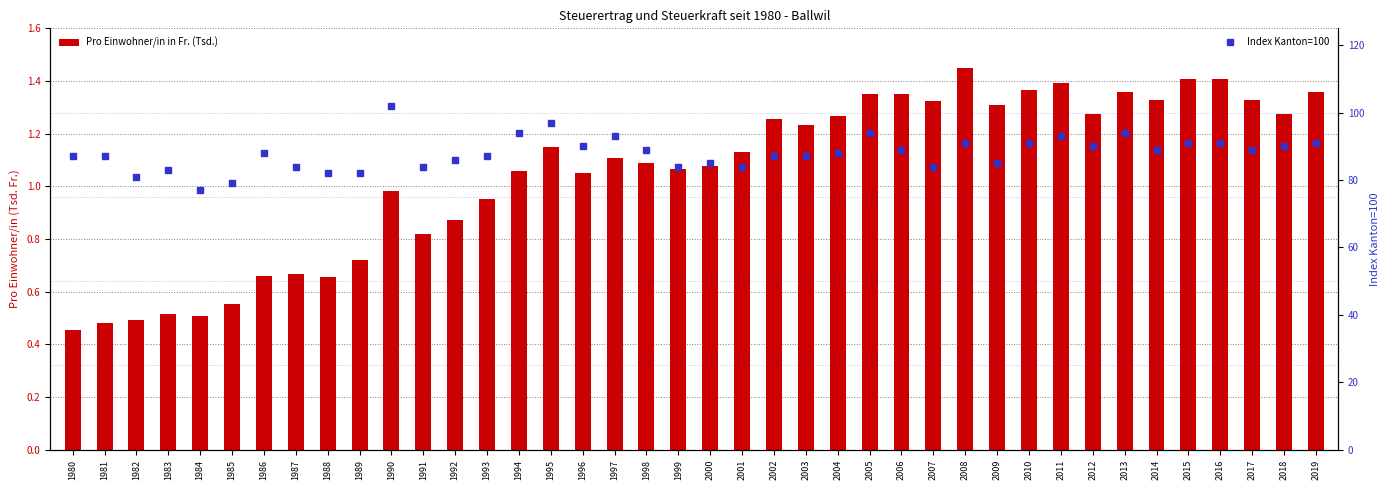

What are all the series names shown in the legend?

Pro Einwohner/in in Fr. (Tsd.), Index Kanton=100